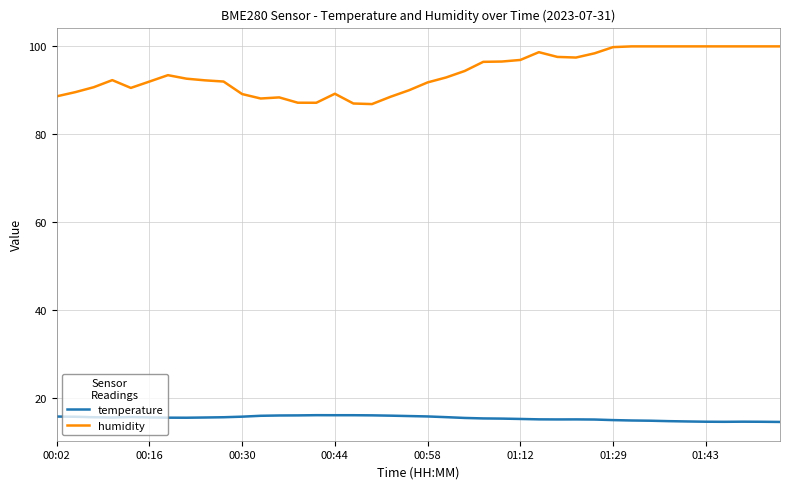

True or false: humidity has more than 2 interior local peaks.

True